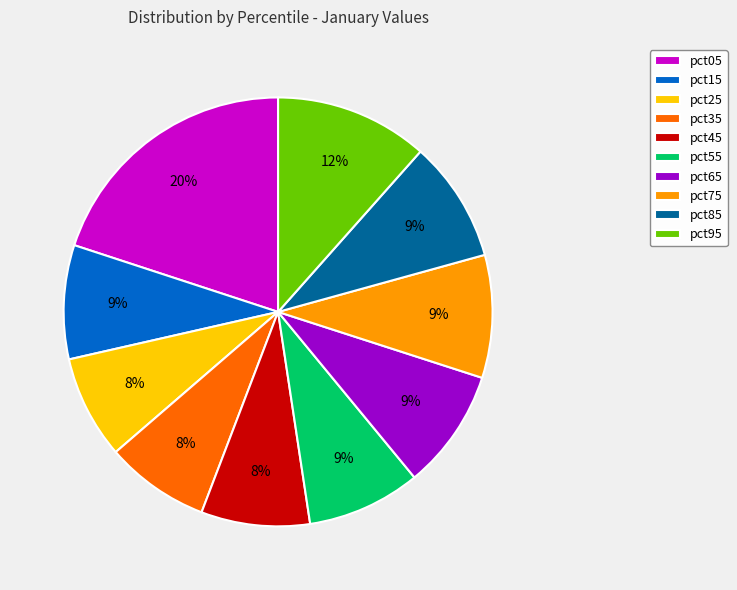

Between pct55 and pct95, which is larger?

pct95